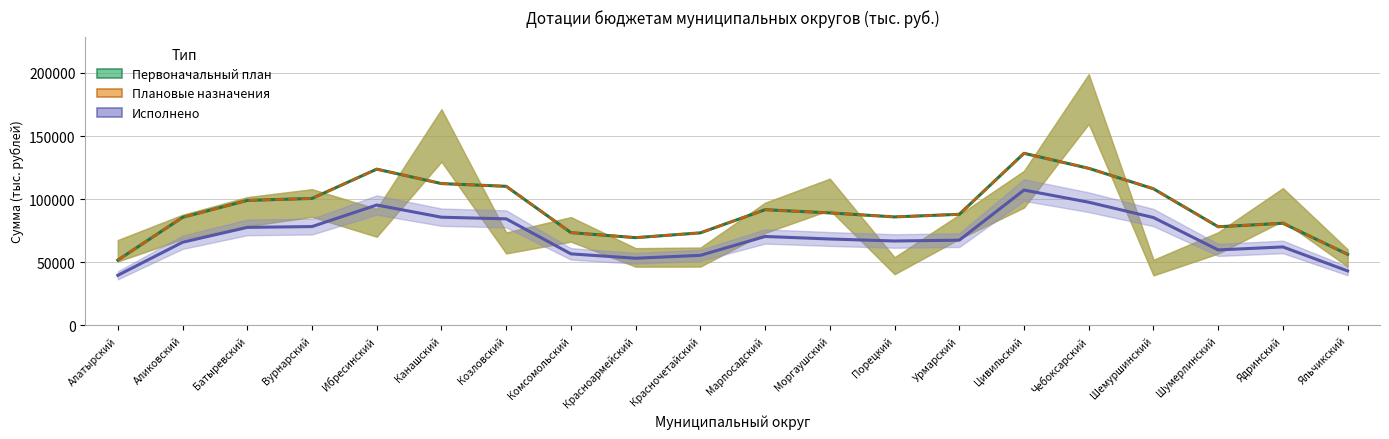

What is the ratio of the value at Марпосадский to the value at Цивильский?

0.7